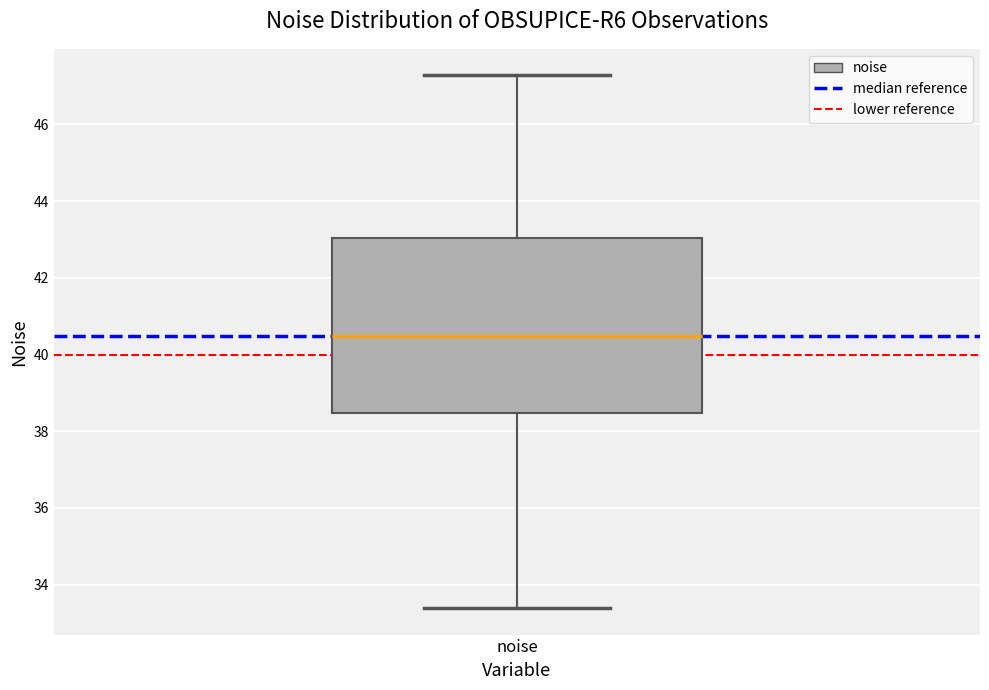

Read this box plot against the y-axis: the position of the median line, the range covered by the box, and the ends of both whiskers. The values are not printed on the chart, so give them approximately, as read against the axis.

median 40.4, box 38.4 to 43.0, whiskers 33.4 to 47.2